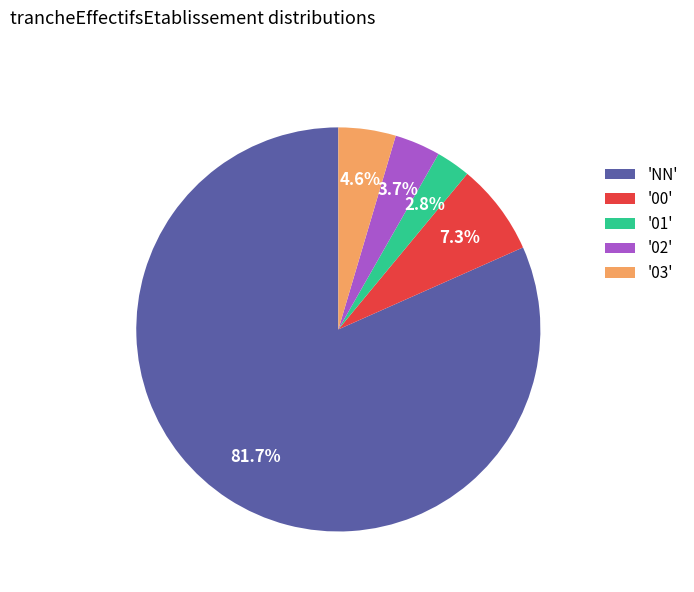

Is there any slice that represents more than half of the pie?

Yes